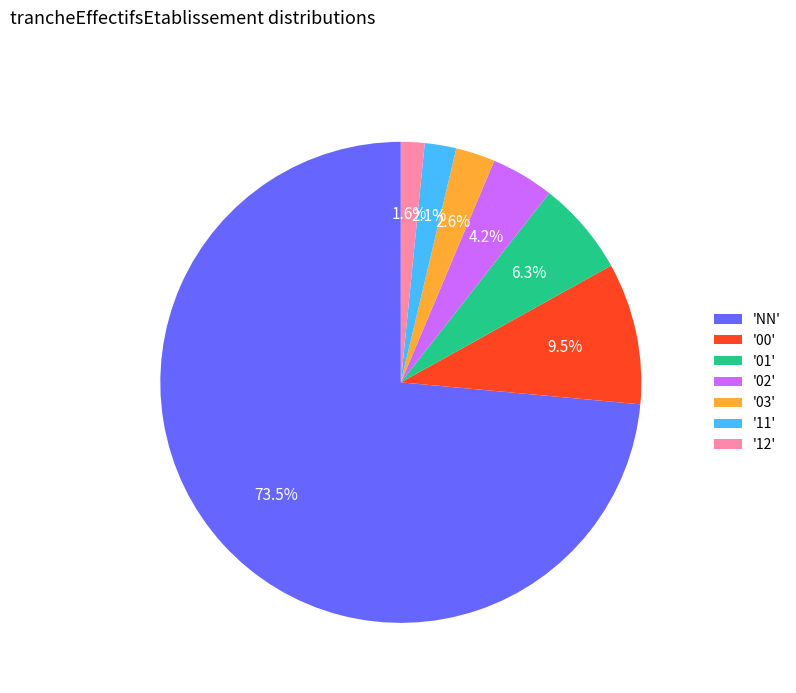

Is there a majority slice in this chart?

Yes